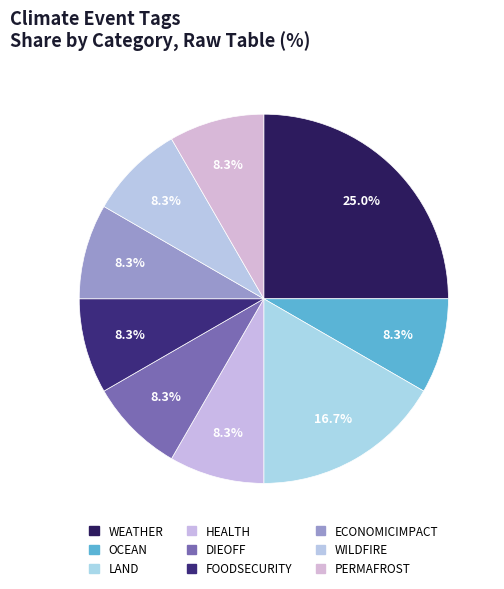

Which category has the smallest portion of the pie?

OCEAN